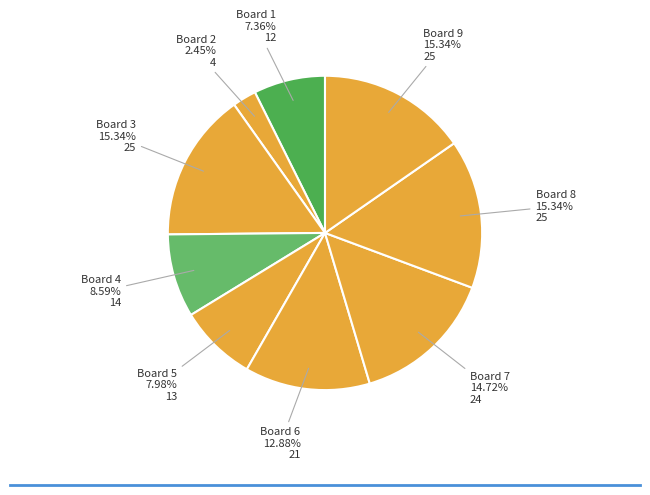

How many slices are in this pie chart?

9